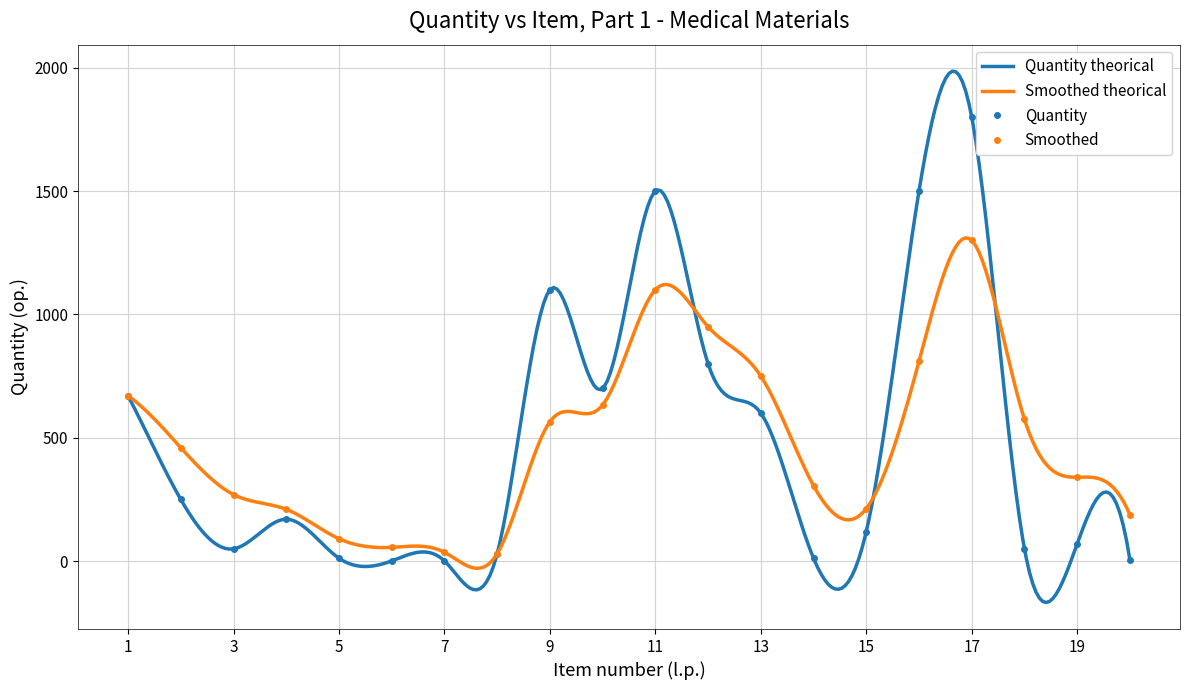

What is the average value of the Smoothed trend series?

478